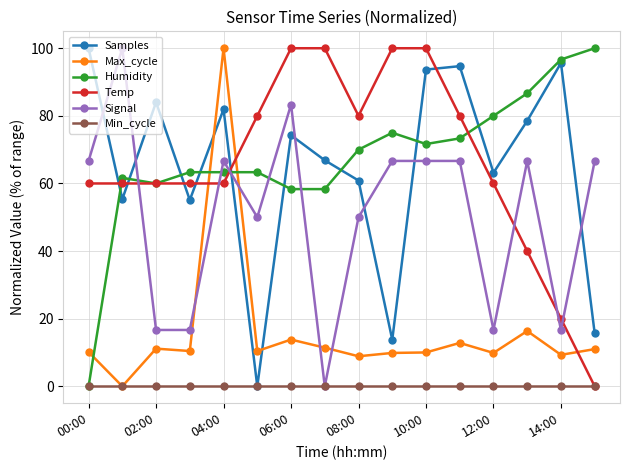

What is the maximum value shown in the chart?

100.0